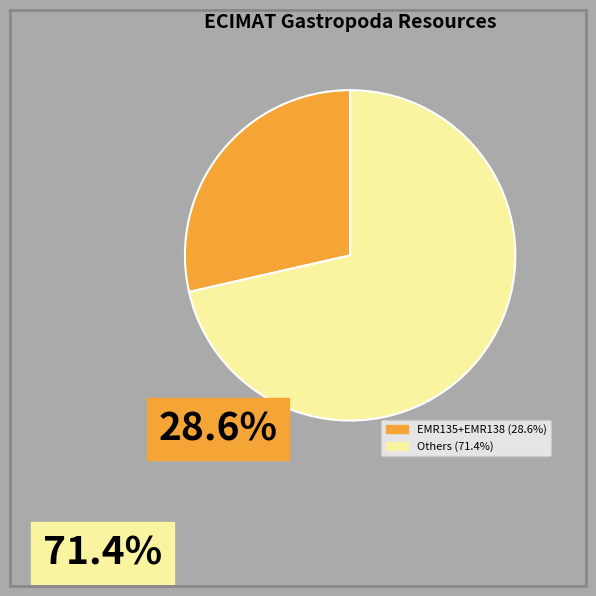

Is there a majority slice in this chart?

Yes